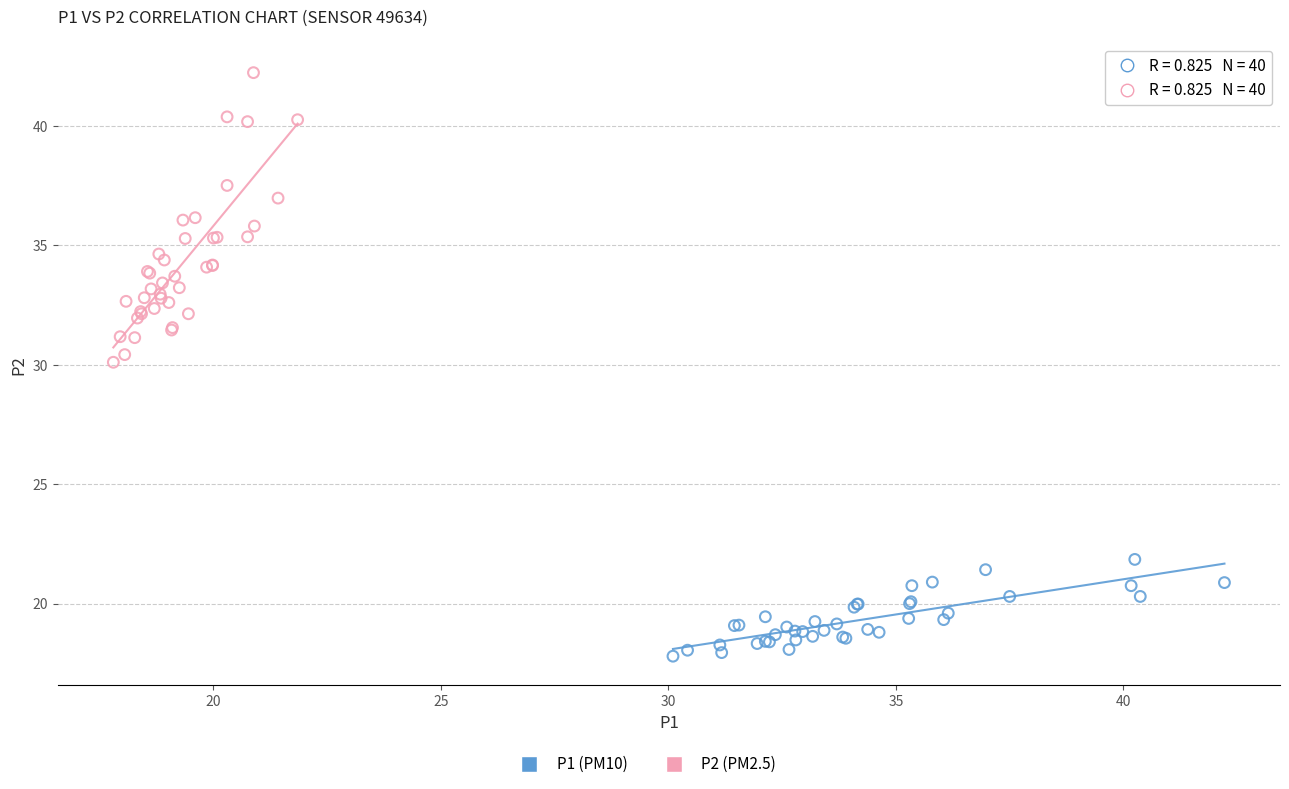

Which series contains the lowest Y value?

P1 (PM10)